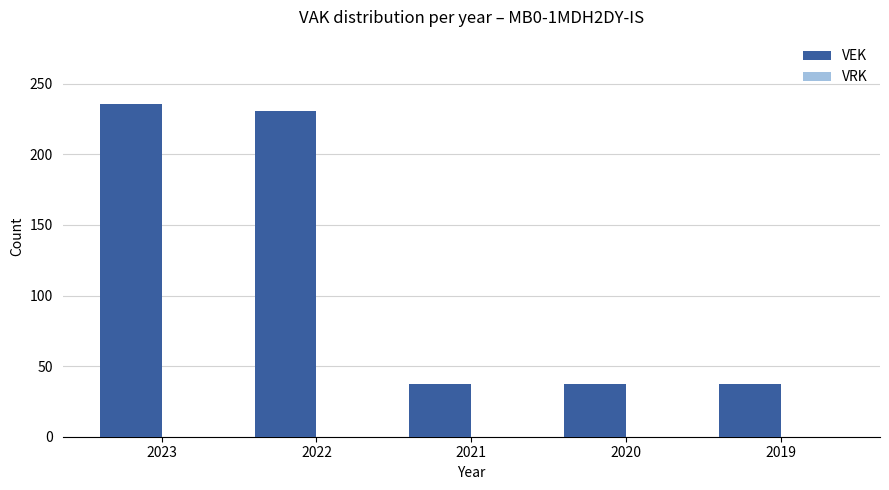

The value at 2023 is 312. True or false?

False